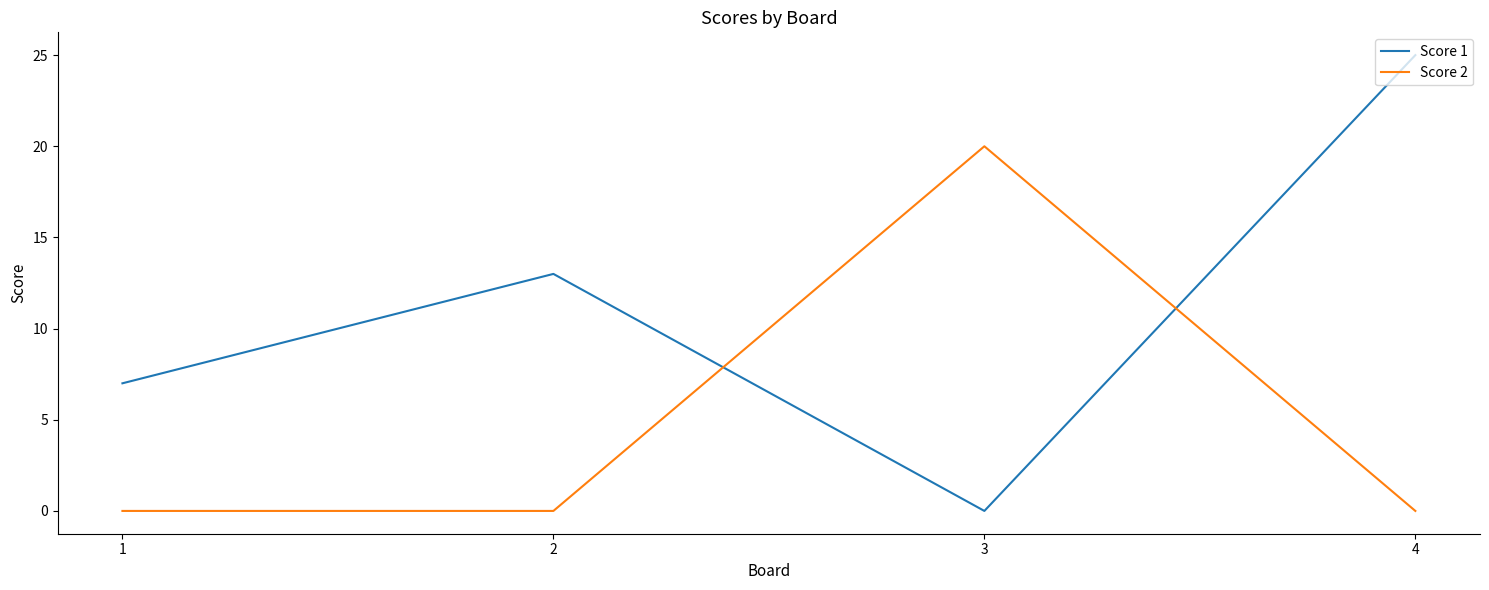

Does the chart display data point markers on the line(s)?

No